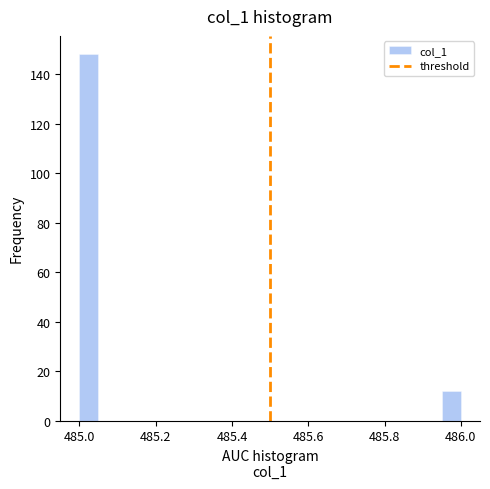

Around what value on the x-axis is the tallest bar? Give the approximate position of its centre, as read against the axis.

485.02